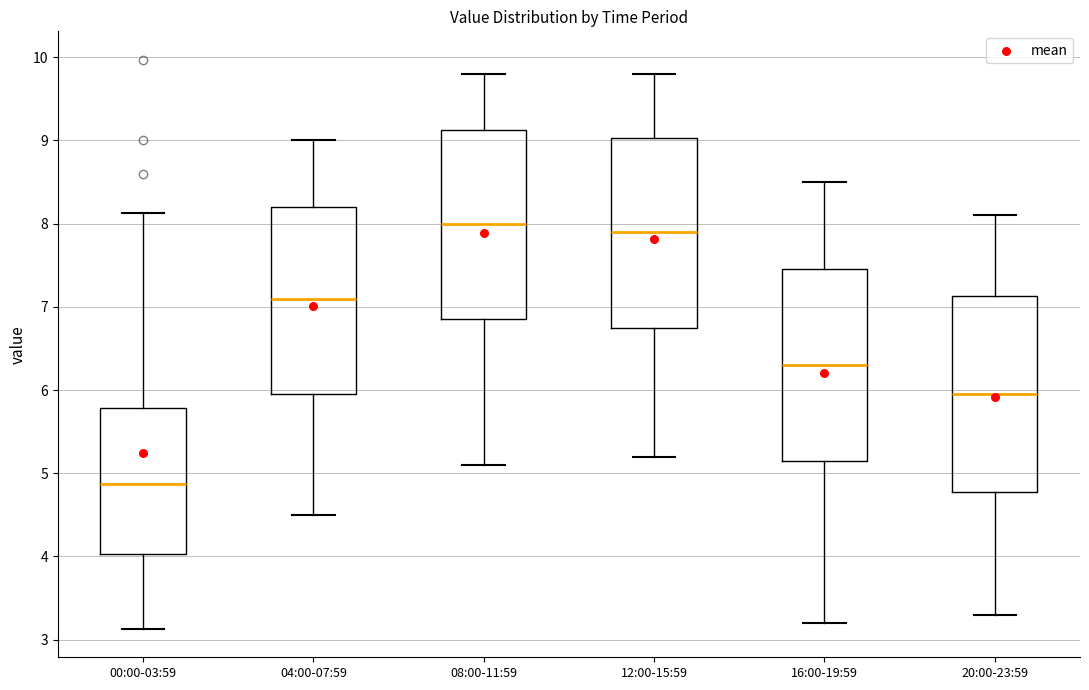

Where does the upper whisker of the box for 00:00-03:59 end on the y-axis? The values are not printed on the chart, so give them approximately, as read against the axis.

8.1